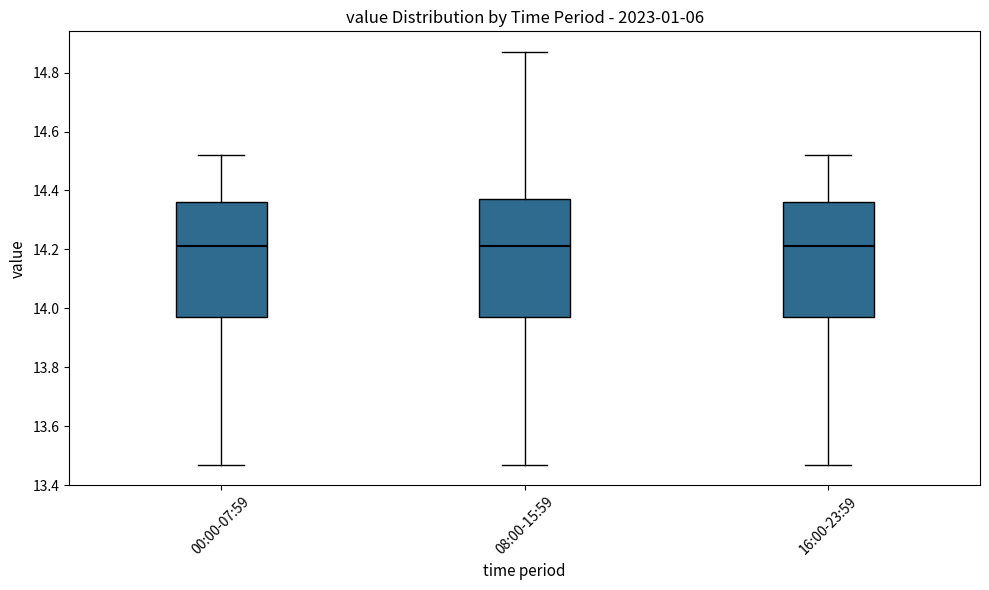

Reading left to right, transcribe this box plot: for each box, give where its median line is, the range the box spans, and where its two whiskers end, as read against the y-axis. The values are not printed on the chart, so give them approximately, as read against the axis.

00:00-07:59: median 14.22, box 13.98 to 14.36, whiskers 13.48 to 14.52
08:00-15:59: median 14.22, box 13.98 to 14.38, whiskers 13.48 to 14.88
16:00-23:59: median 14.22, box 13.98 to 14.36, whiskers 13.48 to 14.52